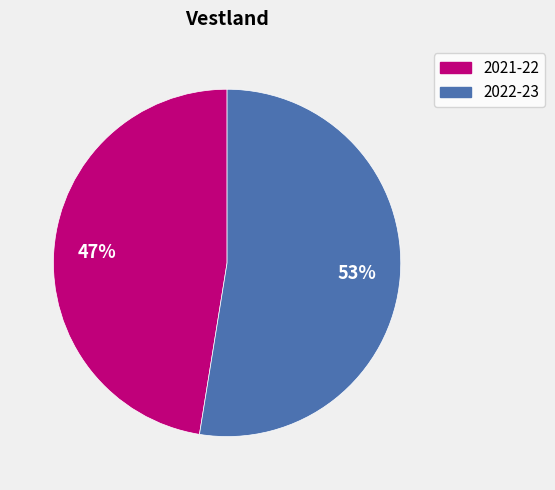

Does 2022-23 account for over 50% of the chart?

Yes